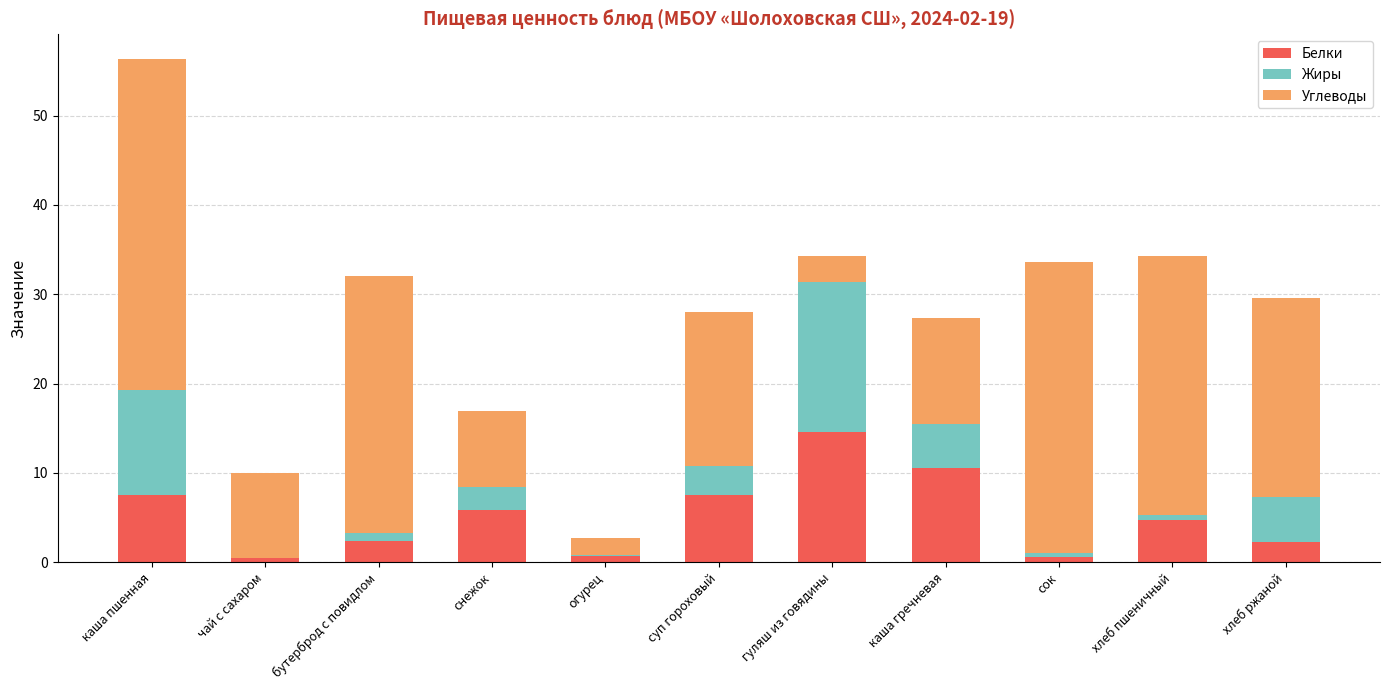

What is the total value across all series at каша гречневая?

27.3